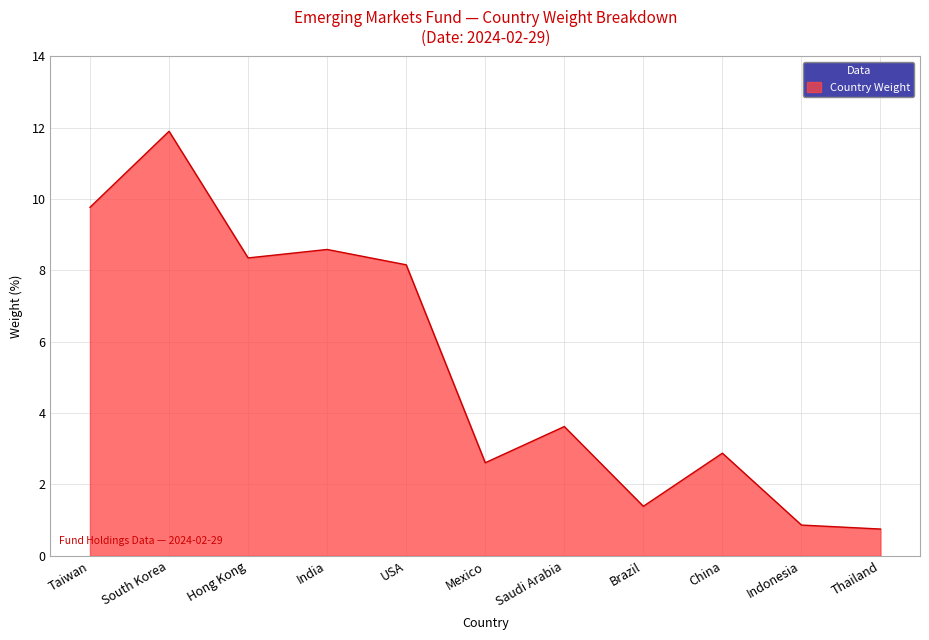

What position from the left is India?

4